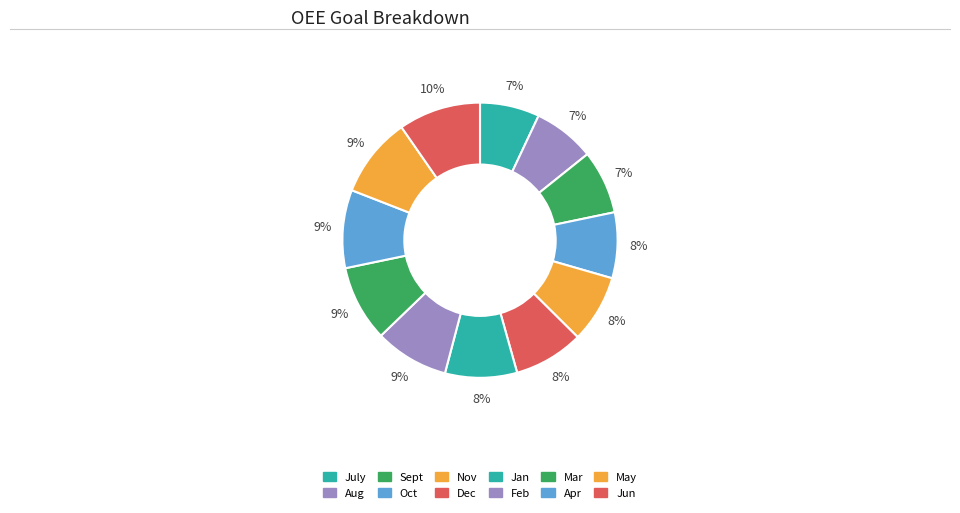

Which slice is the smallest?

July